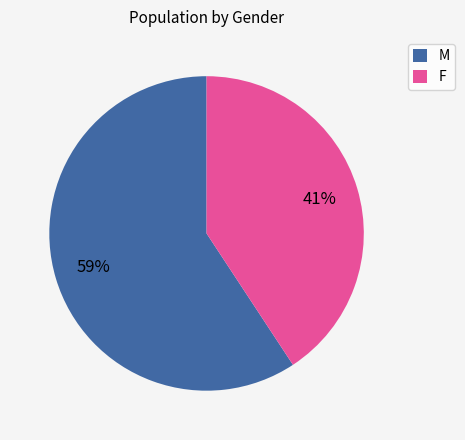

To the nearest percent, what is the combined percentage of F and M?

100%